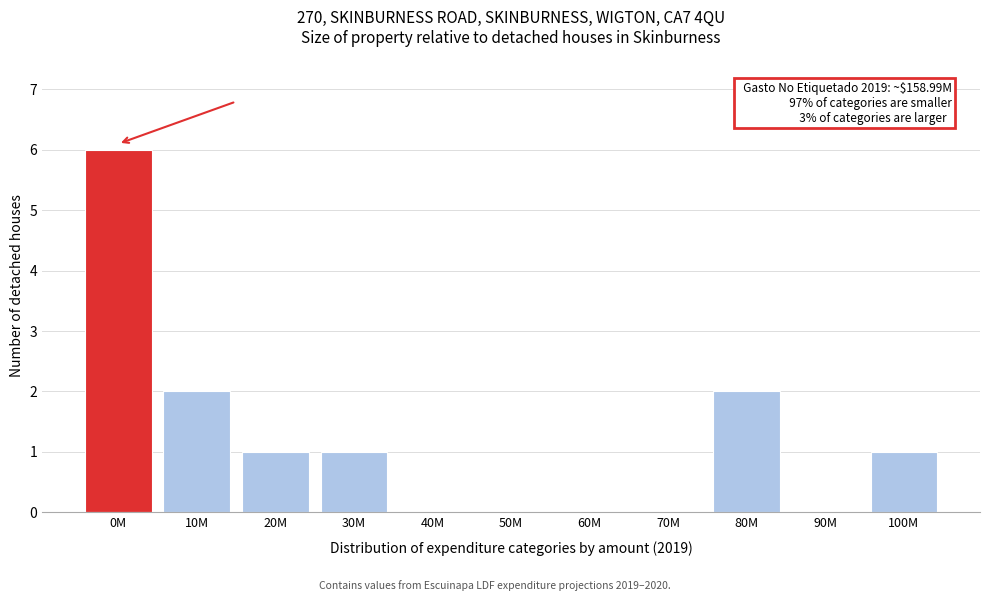

Reading left to right, transcribe all the data shown in this chart.

0M=6	10M=2	20M=1	30M=1	40M=0	50M=0	60M=0	70M=0	80M=2	90M=0	100M=1